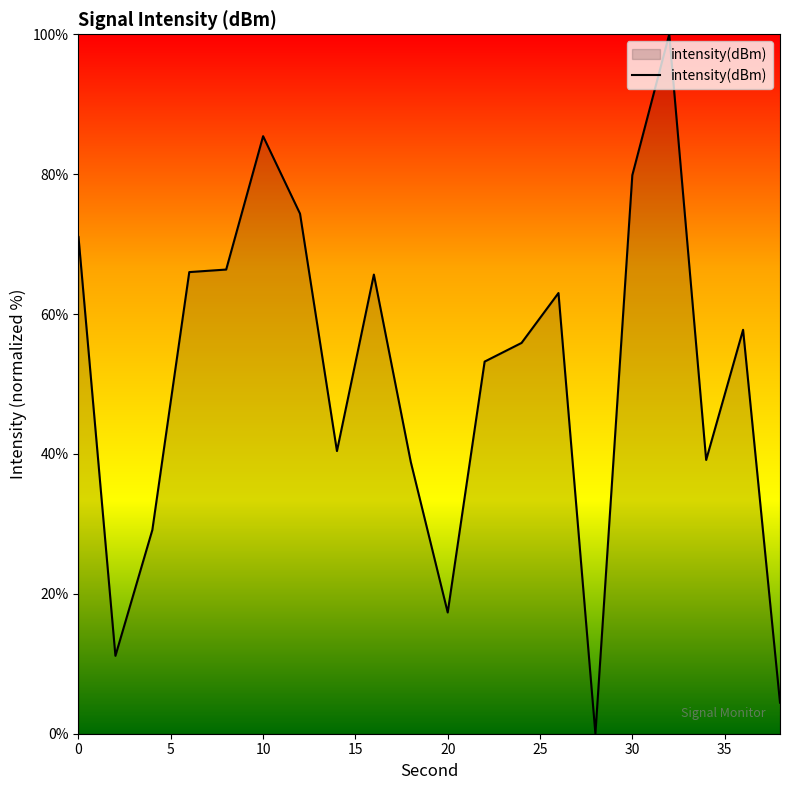

What is the difference between the maximum and minimum values?

100.0